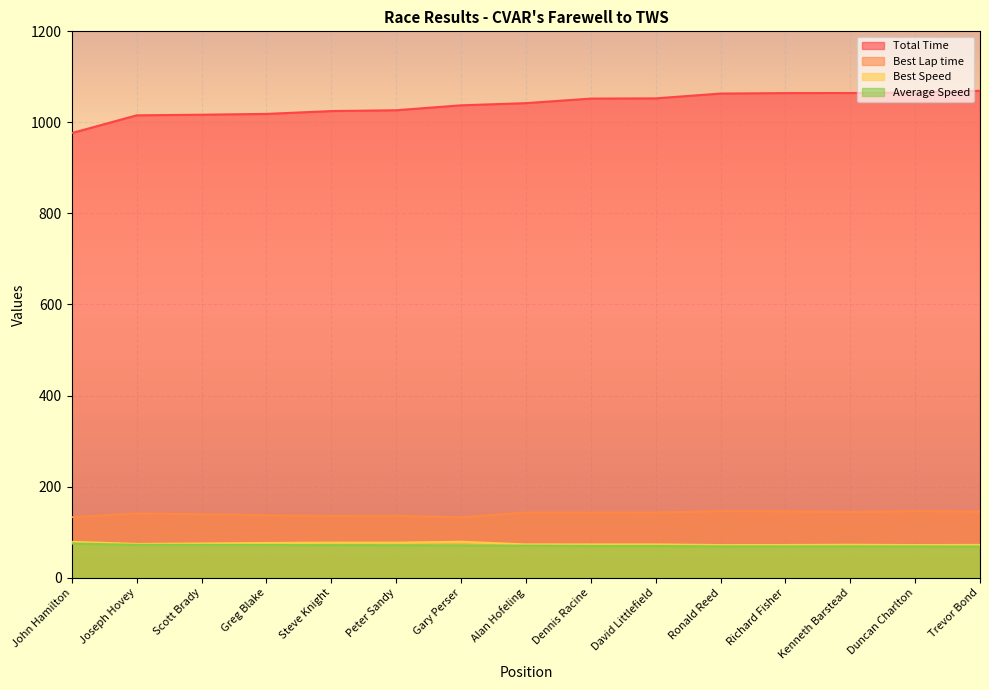

What is the spread (max minus min) of values at Greg Blake?

946.9